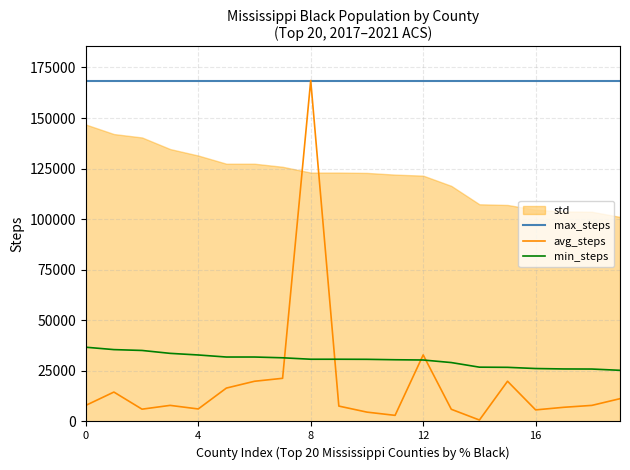

Which category has the lowest value across all series?

14